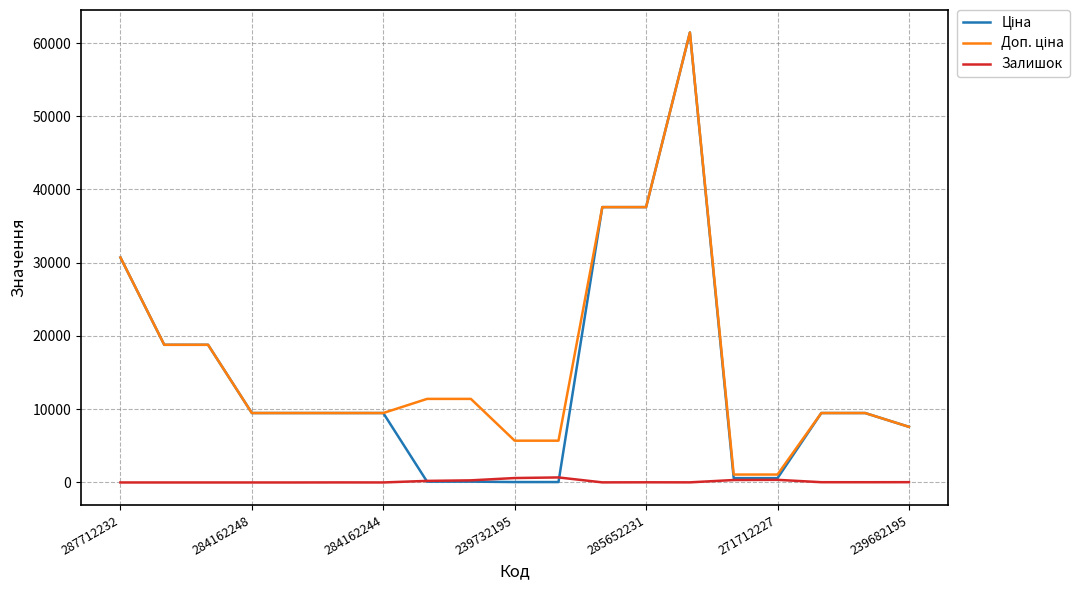

What is the total value across all series at 284162248?

18960.1